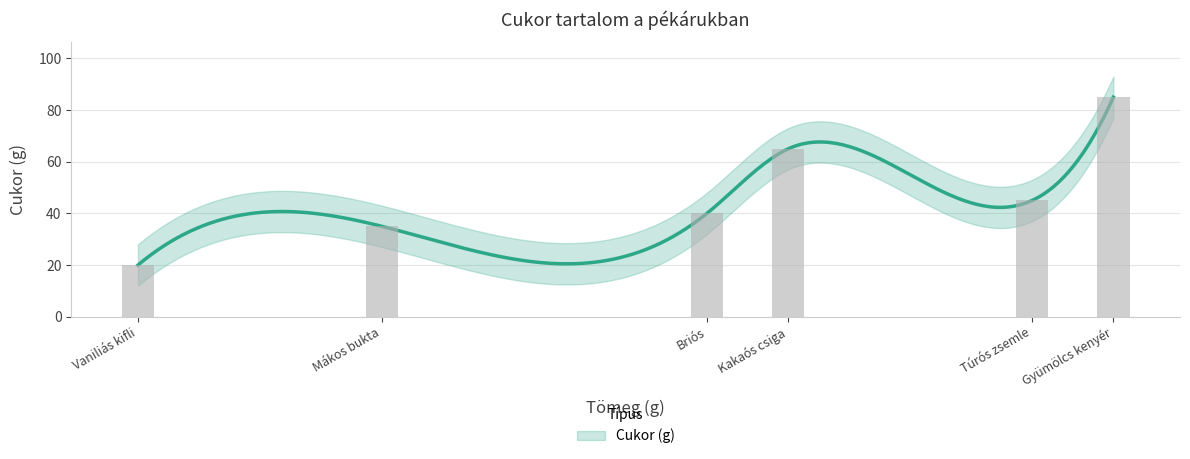

Rank the categories by value from highest to lowest.

Gyümölcs kenyér, Kakaós csiga, Túrós zsemle, Briós, Mákos bukta, Vaniliás kifli